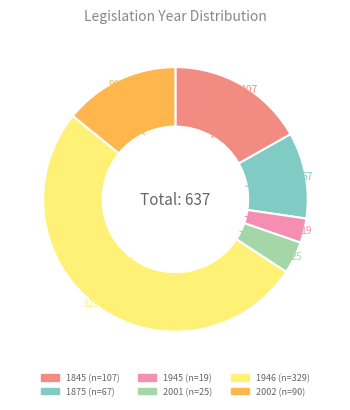

What is the smallest slice in the pie chart?

1945